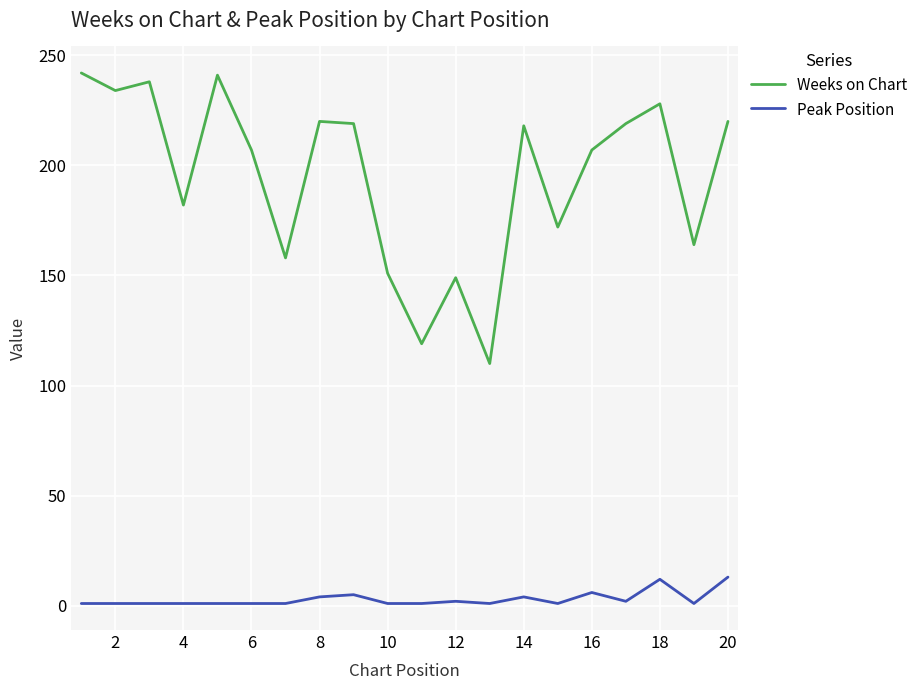

Which series has the largest total across all categories?

Weeks on Chart